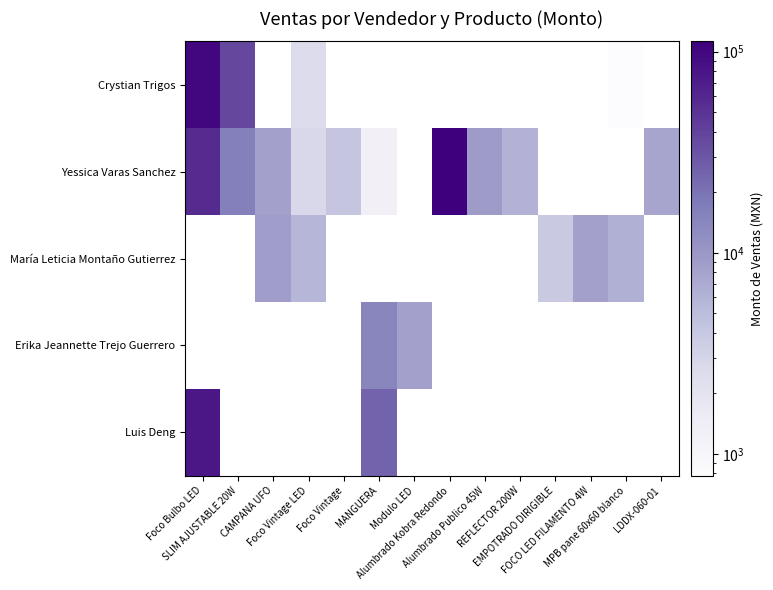

How many data points in Yessica Varas Sanchez are less than 15960?

7